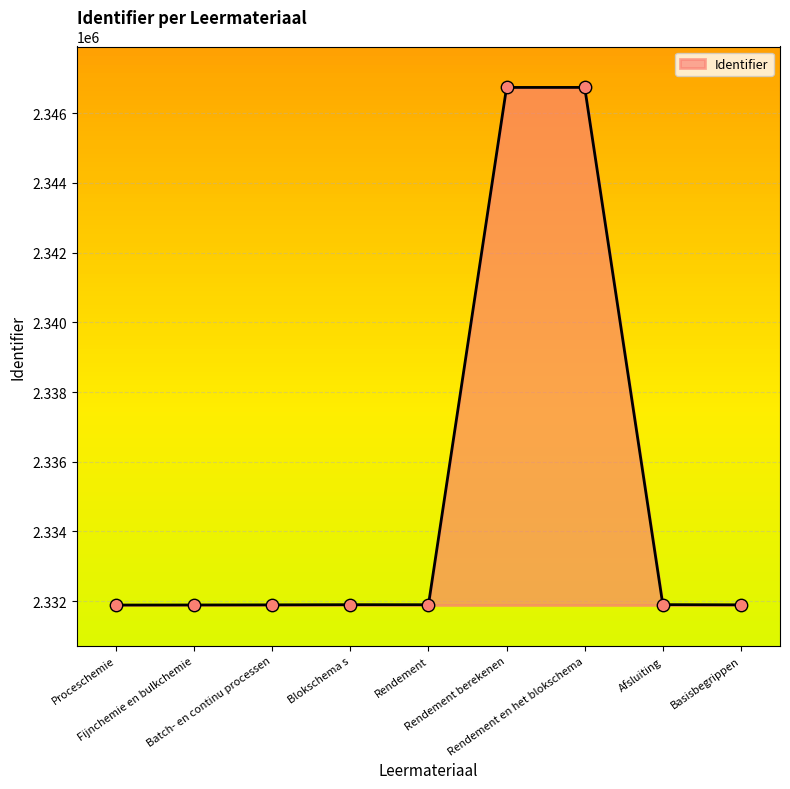

Which has a higher value, Batch- en continu processen or Rendement berekenen?

Rendement berekenen